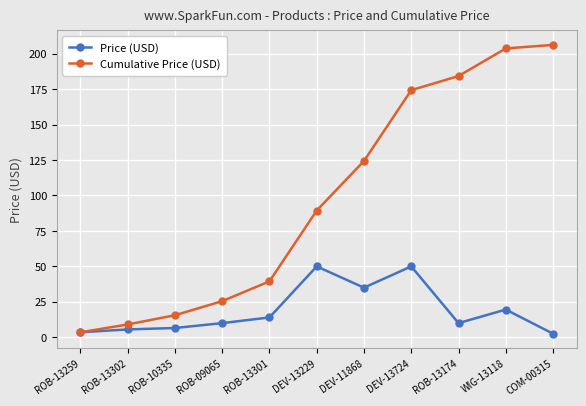

At which label does Cumulative Price (USD) reach its peak?

COM-00315